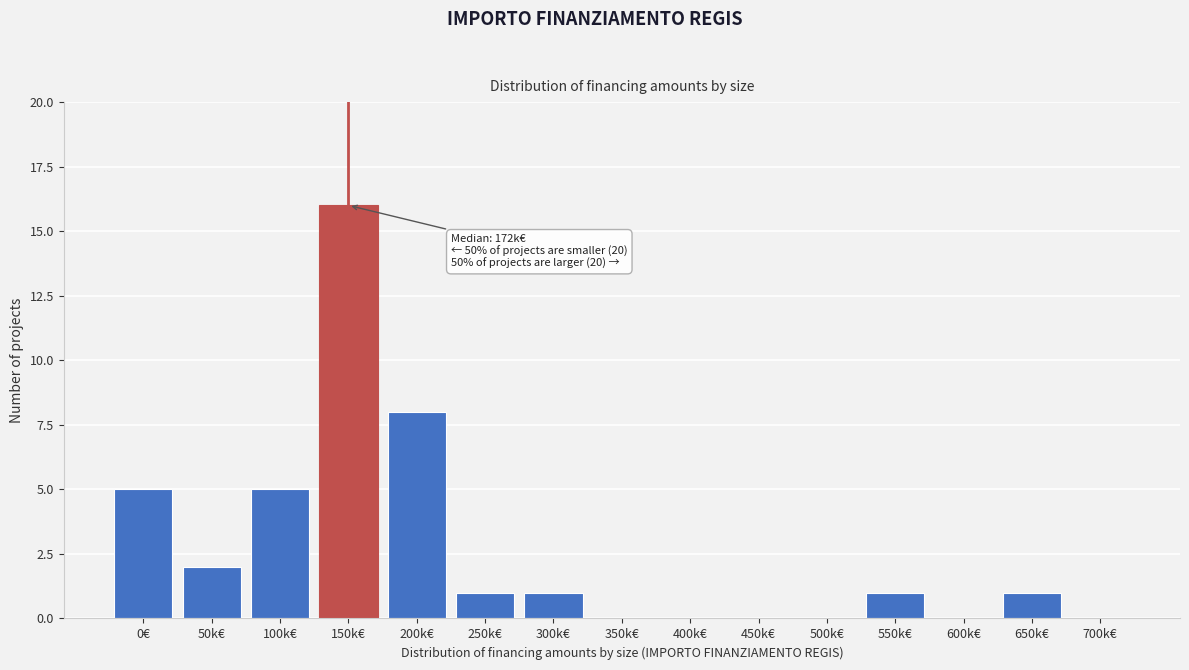

Reading right to left, what are all the values shown in this chart?

700k€=0	650k€=1	600k€=0	550k€=1	500k€=0	450k€=0	400k€=0	350k€=0	300k€=1	250k€=1	200k€=8	150k€=16	100k€=5	50k€=2	0€=5